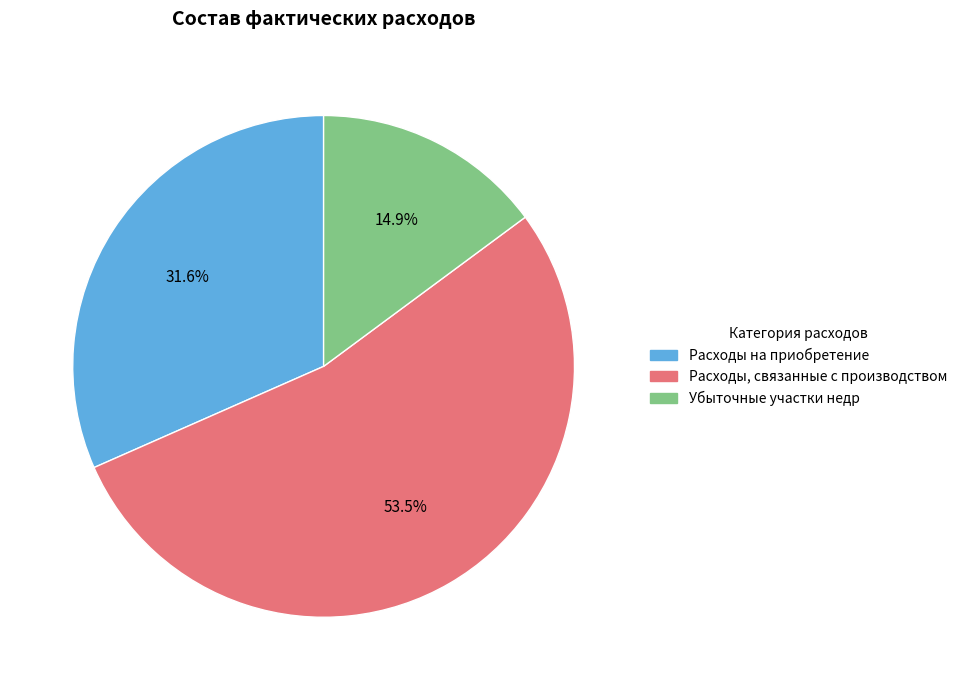

Rank the categories by value from highest to lowest.

Расходы, связанные с производством, Расходы на приобретение, Убыточные участки недр